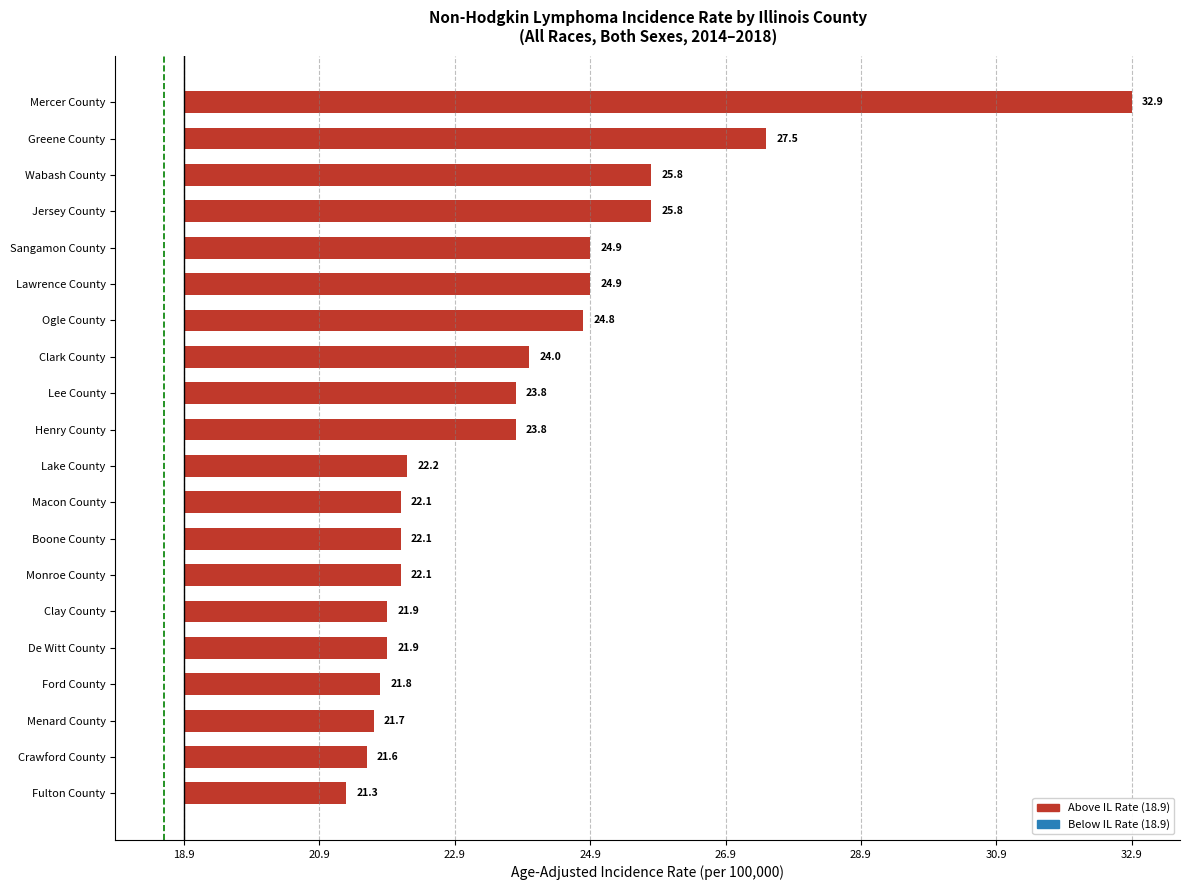

Are the bars horizontal?

Yes